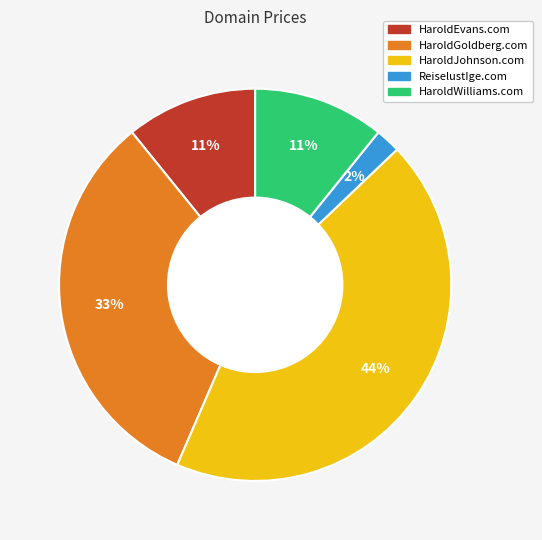

The HaroldGoldberg.com slice represents 45% of the pie. True or false?

False